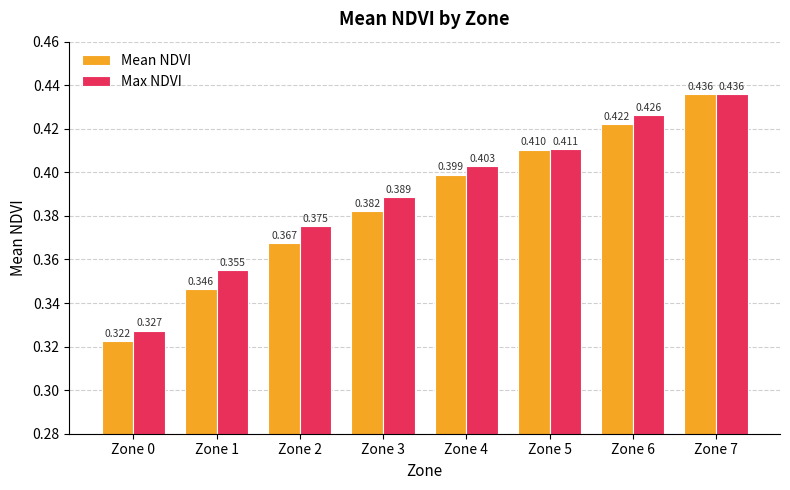

Which series has the largest total across all categories?

Max NDVI